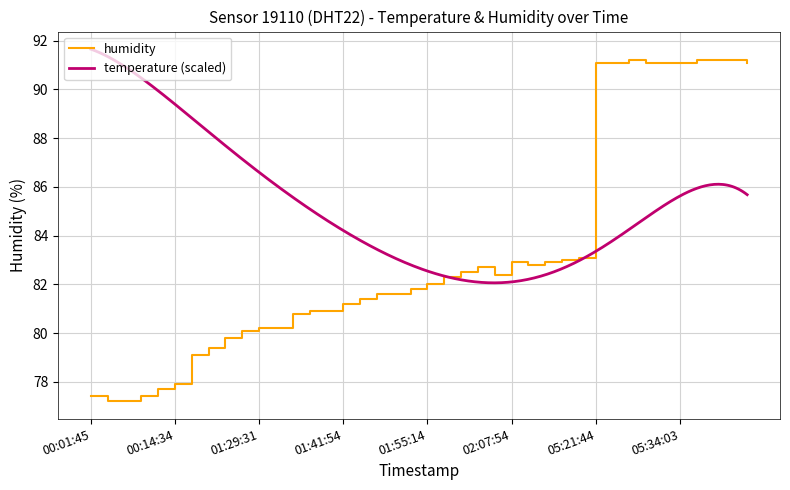

What is the minimum value for humidity?

77.2